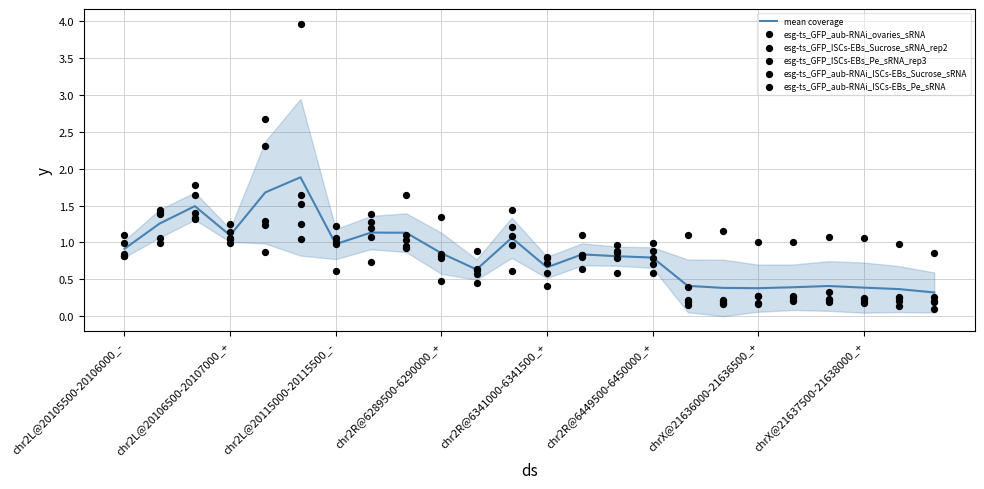

What are all the series names shown in the legend?

mean coverage, esg-ts_GFP_aub-RNAi_ovaries_sRNA, esg-ts_GFP_ISCs-EBs_Sucrose_sRNA_rep2, esg-ts_GFP_ISCs-EBs_Pe_sRNA_rep3, esg-ts_GFP_aub-RNAi_ISCs-EBs_Sucrose_sRNA, esg-ts_GFP_aub-RNAi_ISCs-EBs_Pe_sRNA